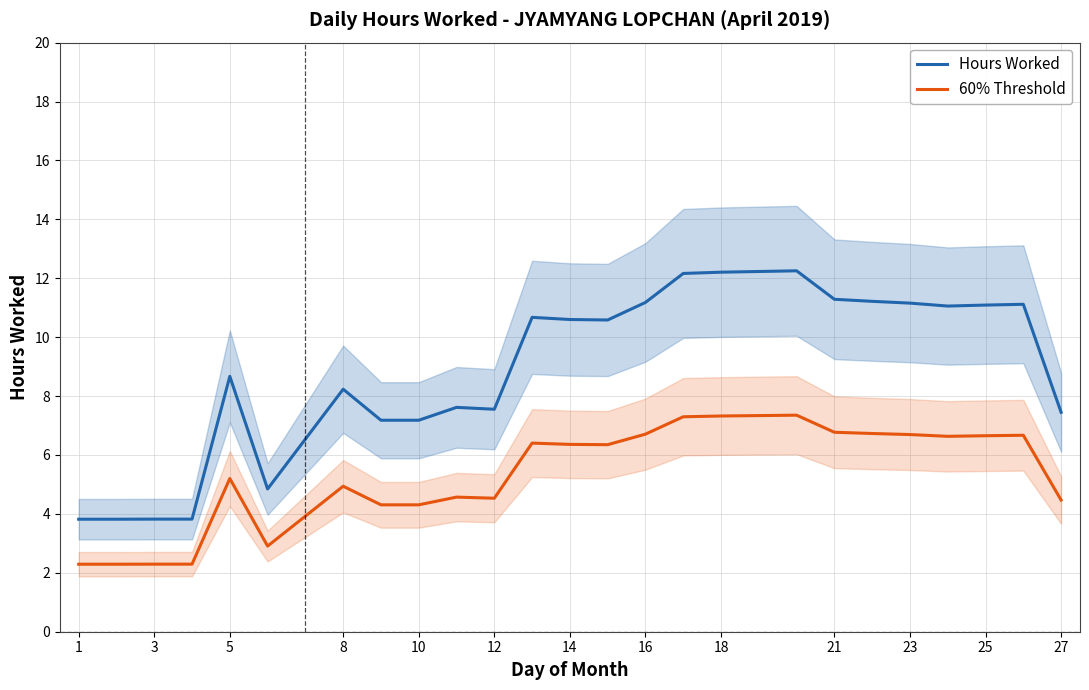

True or false: Hours Worked and 60% Threshold intersect in this chart.

False